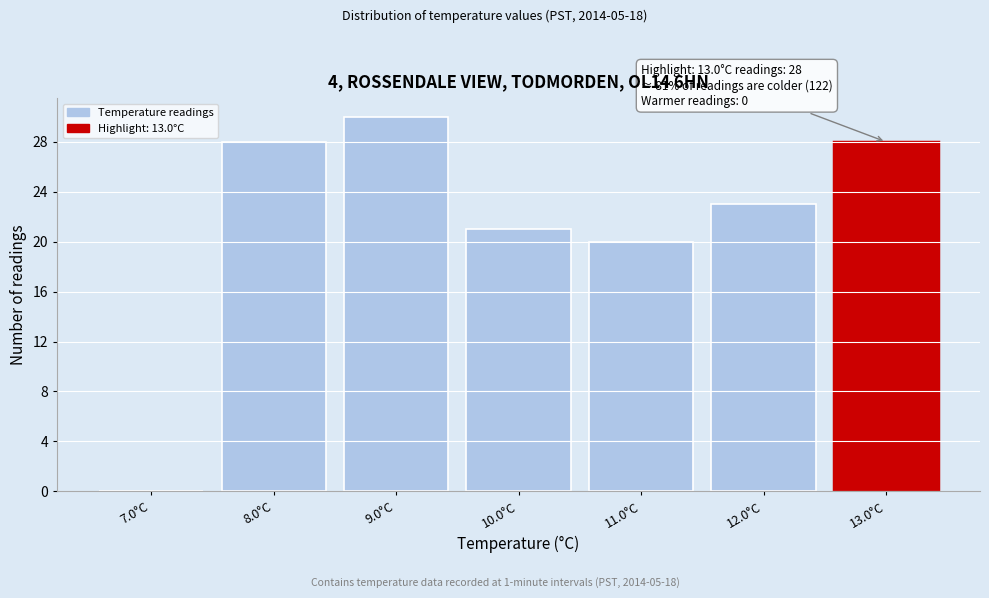

What is the maximum value shown in the chart?

30